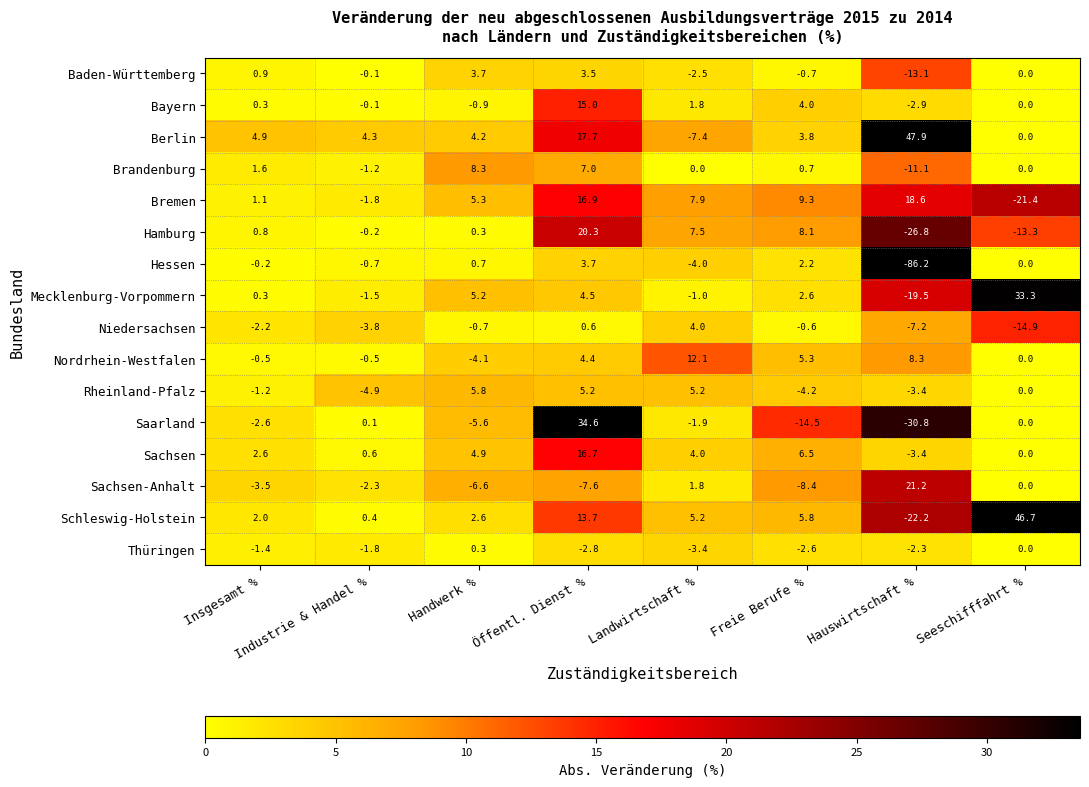

True or false: Nordrhein-Westfalen has a value of -7.4 at Seeschifffahrt %.

False